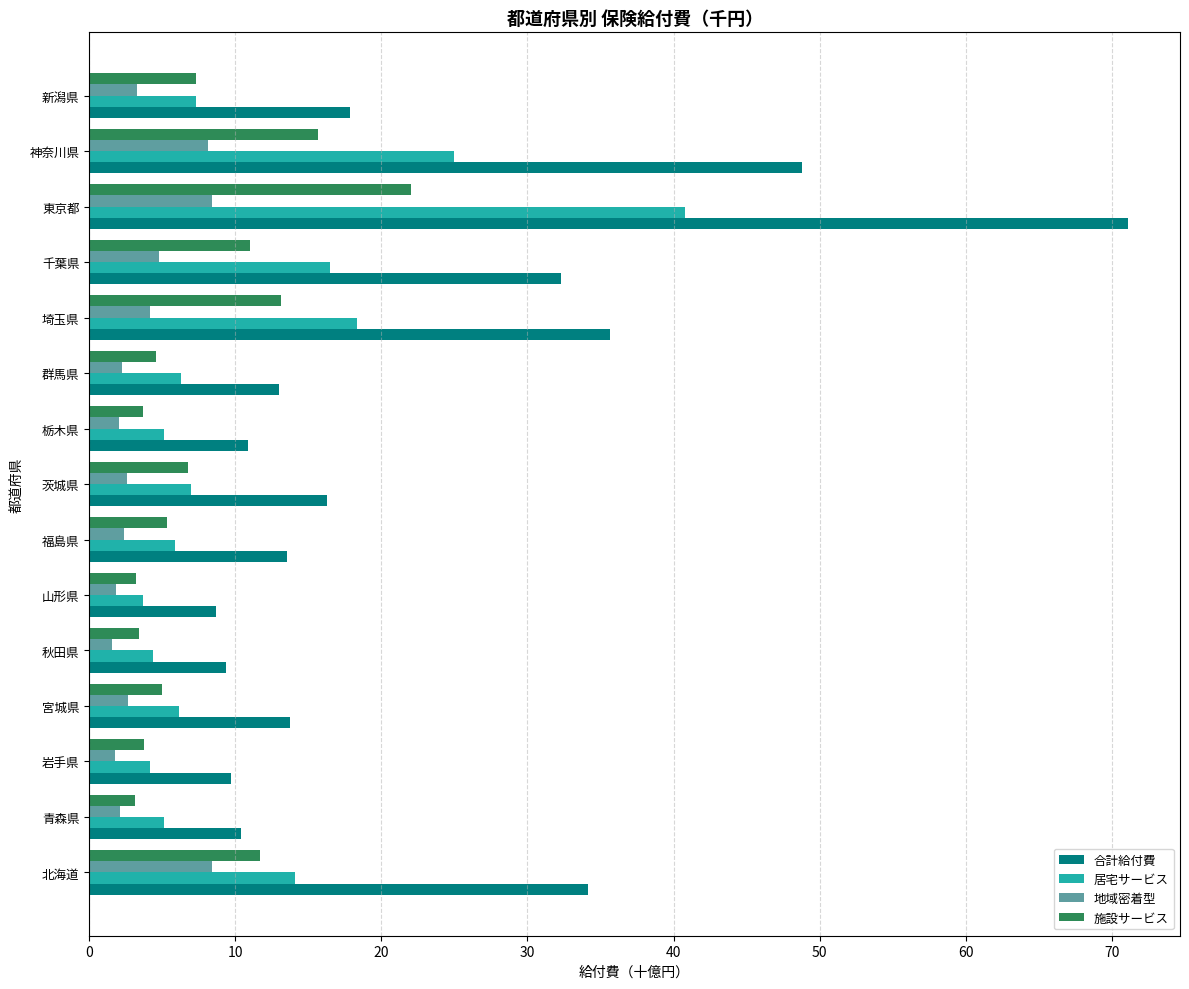

Is the value of 施設サービス at 埼玉県 greater than the value of 合計給付費 at 秋田県?

Yes